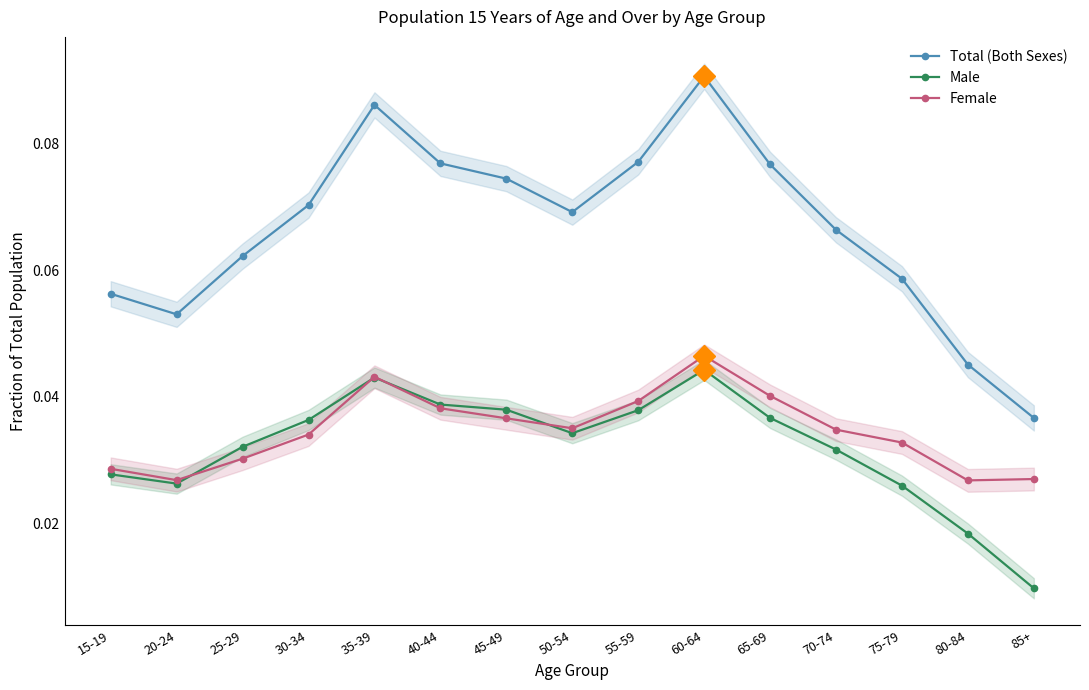

Is this an area chart (filled region under the line)?

No